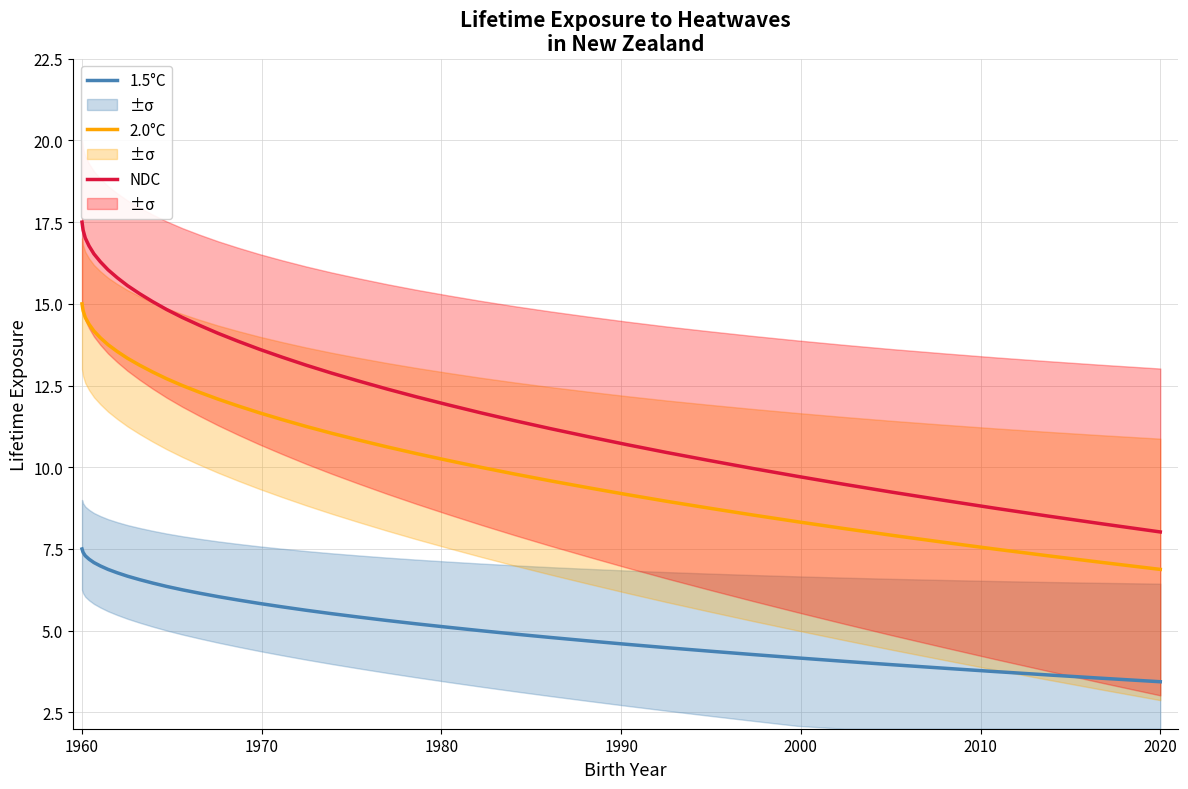

What is the greatest value displayed?

17.5